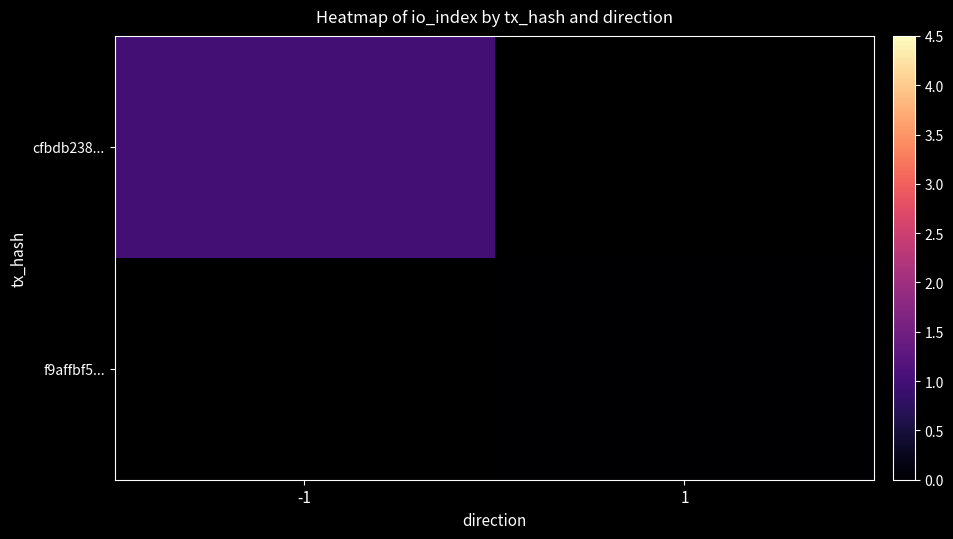

At which category does the chart reach its minimum across all series?

1